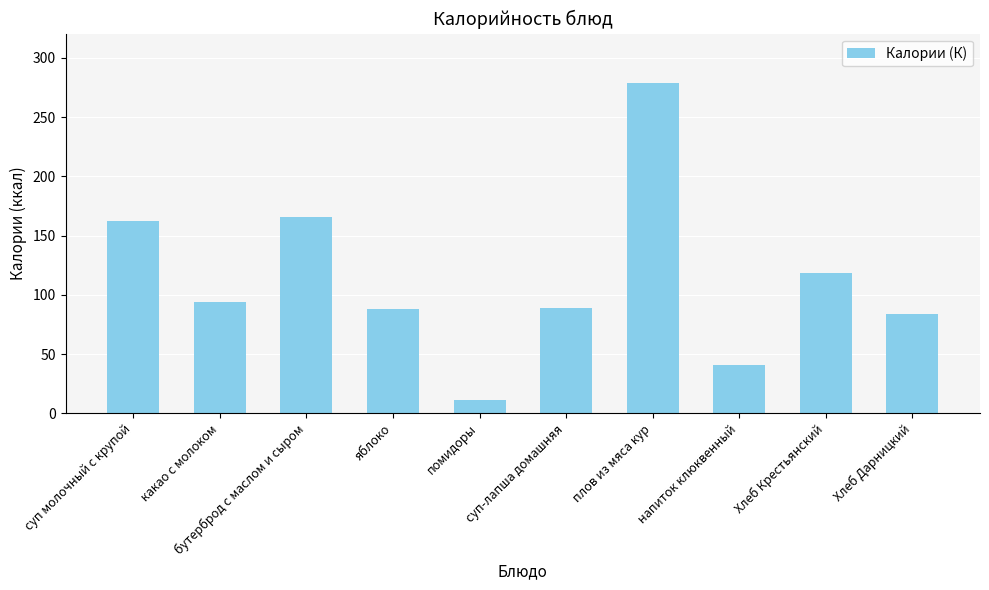

What is the label of the 1st bar from the right?

Хлеб Дарницкий